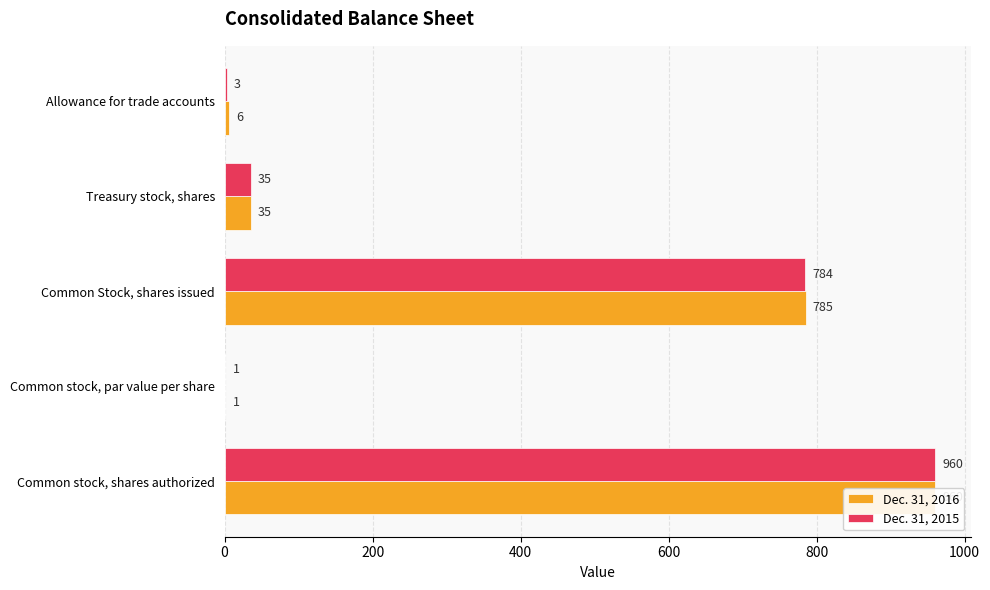

What is the sum of all Dec. 31, 2016 values?

1787